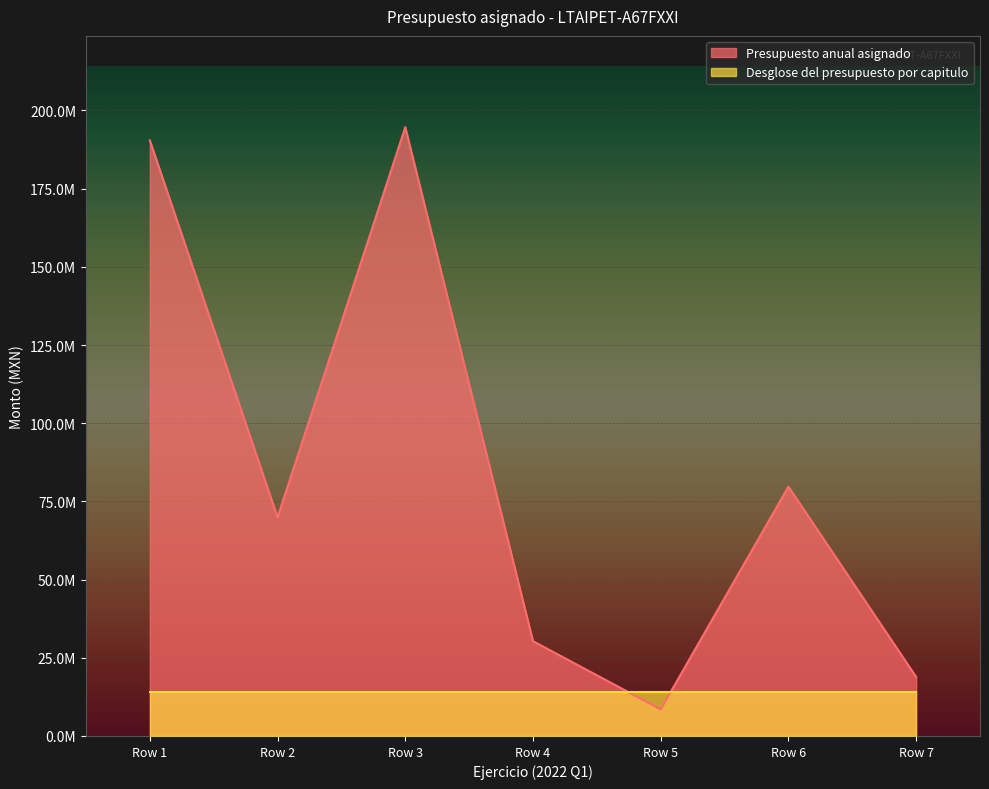

True or false: Desglose del presupuesto por capitulo has more than 2 interior local peaks.

False